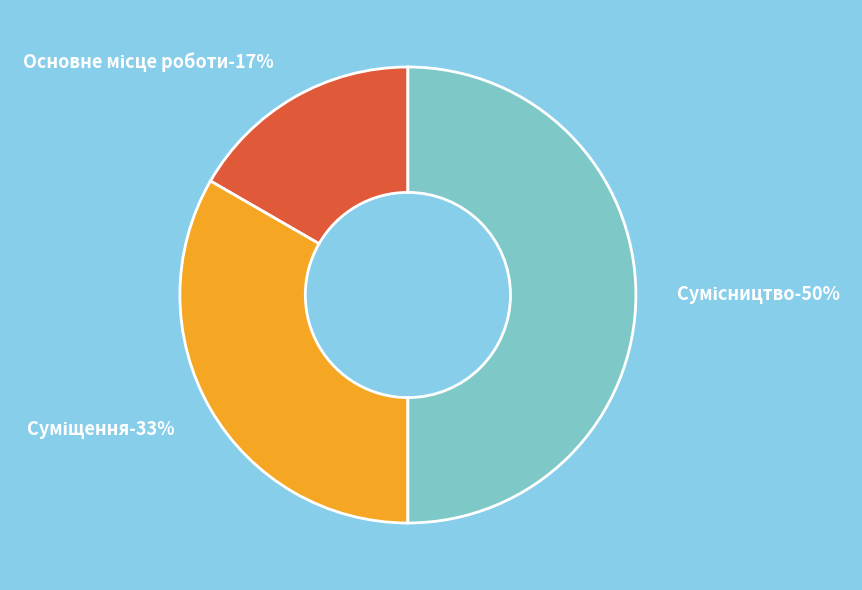

Does Суміщення account for over 50% of the chart?

No